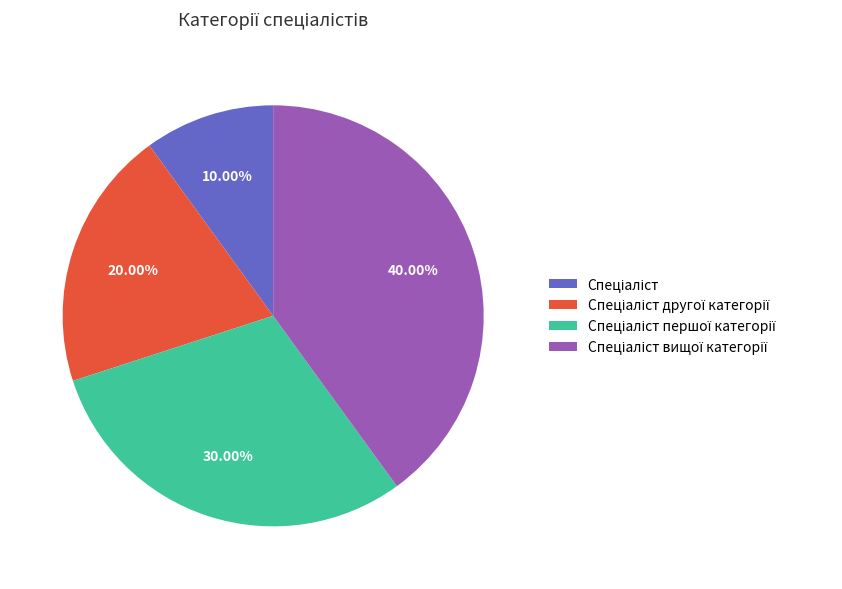

Is there any slice that represents more than half of the pie?

No